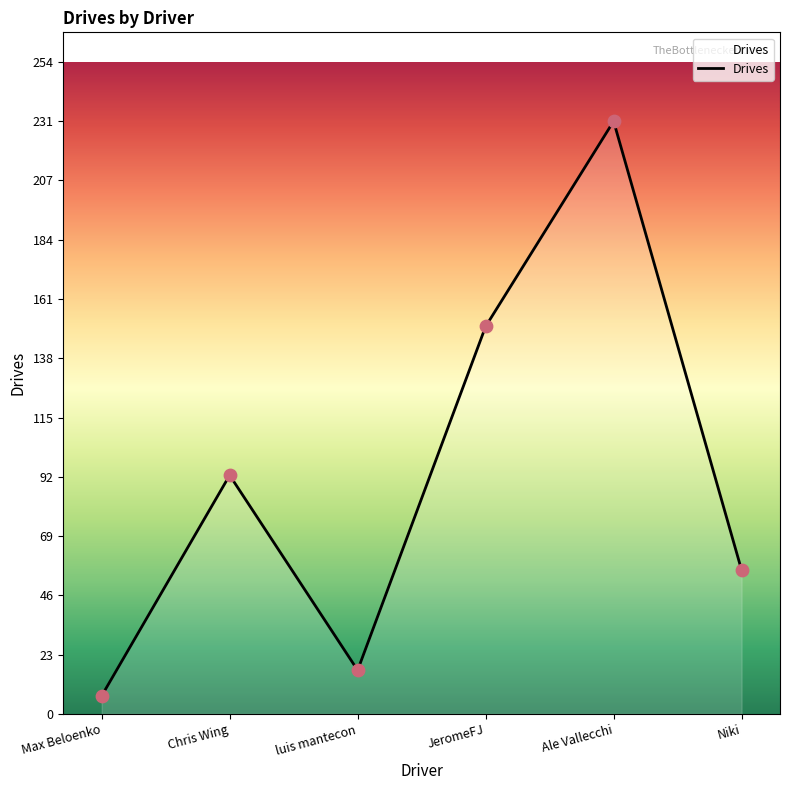

Approximately how many times larger is the value at Chris Wing compared to Niki?

1.7